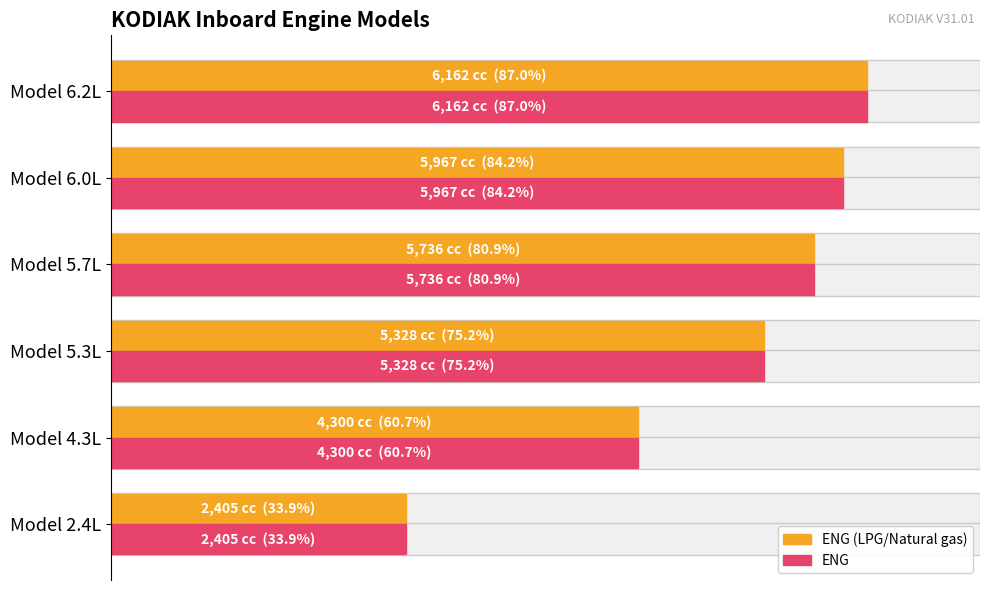

What is the total value across all series at Model 2.4L?

4810